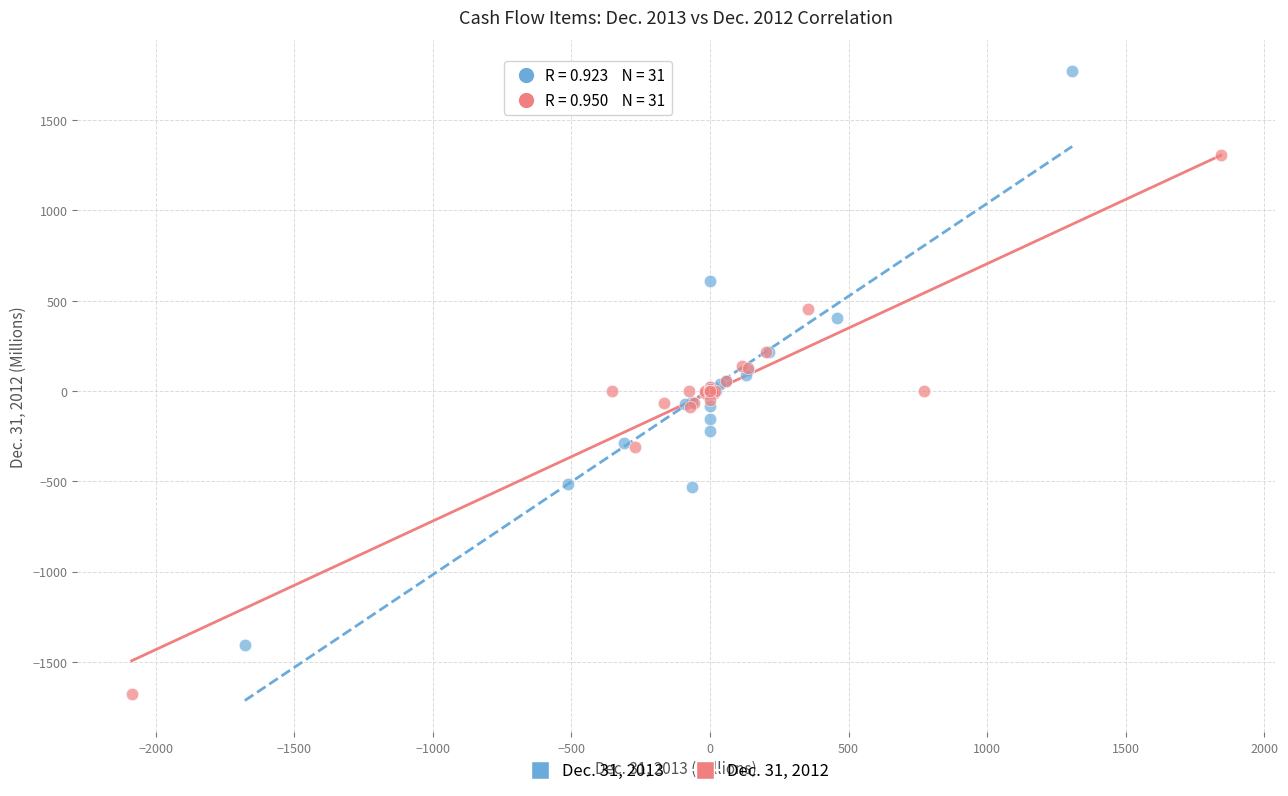

Which series contains the lowest Y value?

Dec. 31, 2012